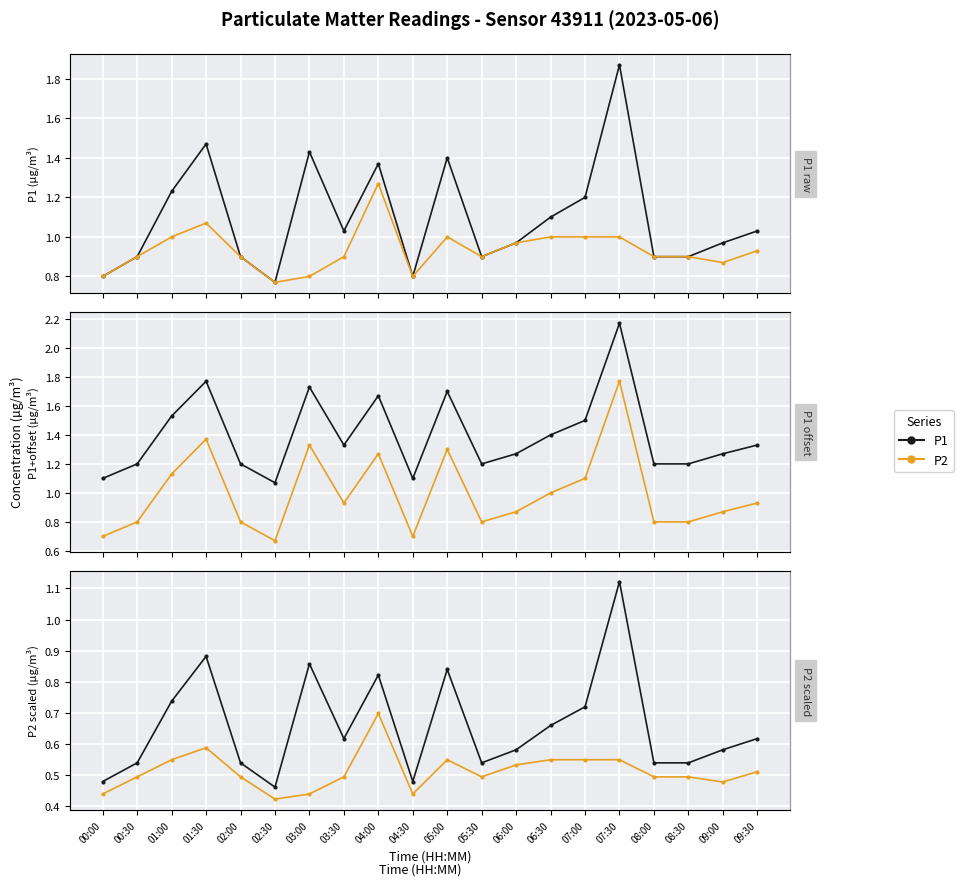

At how many categories does at least one series exceed 0?

20